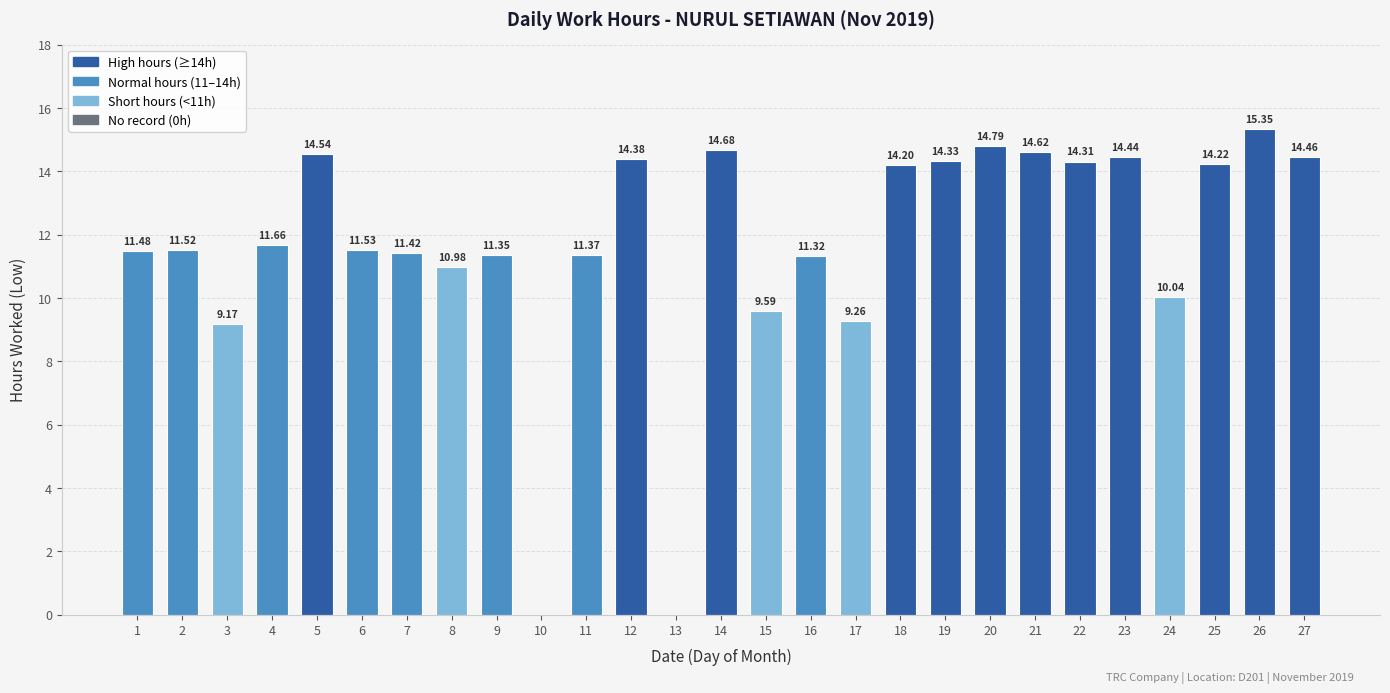

Read the value at 8.

11.0